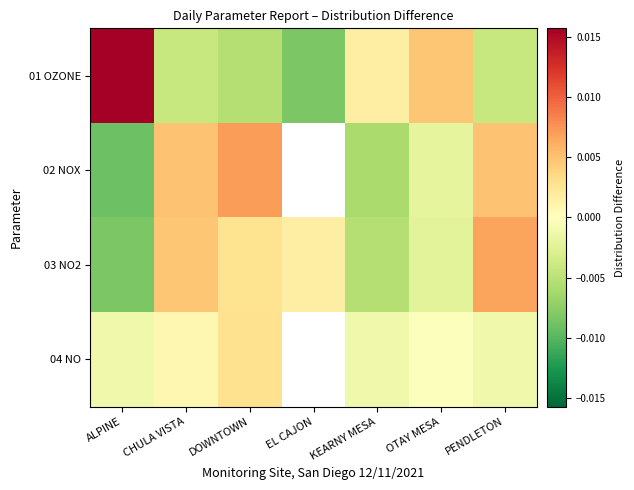

The value of 03 NO2 at EL CAJON is 0.0. True or false?

True